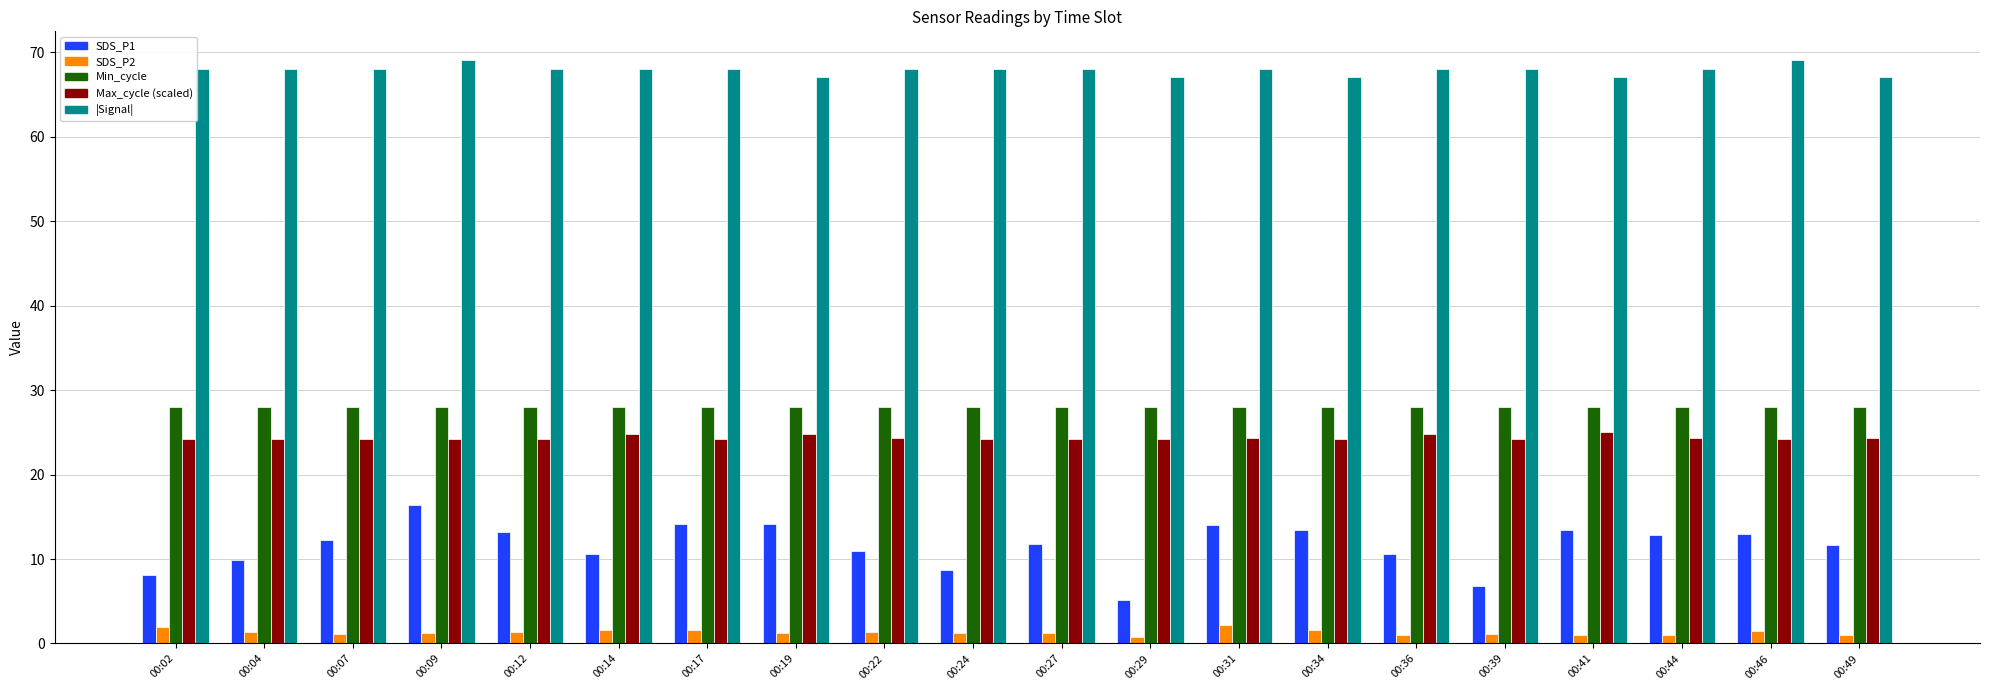

What is the maximum value shown in the chart?

69.0